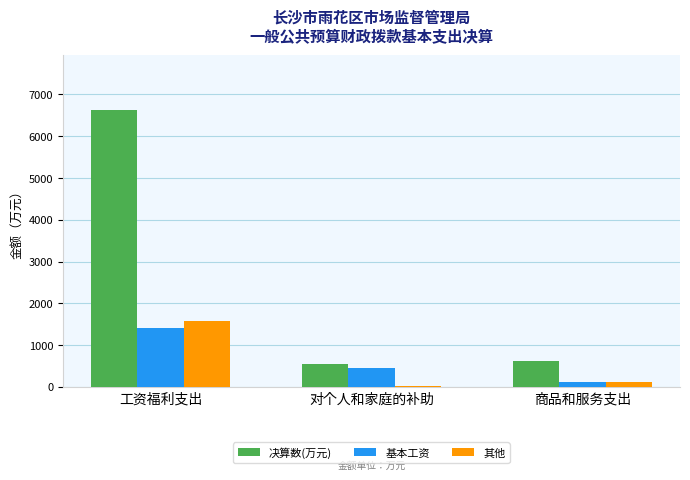

At which category is the sum across all series the highest?

工资福利支出